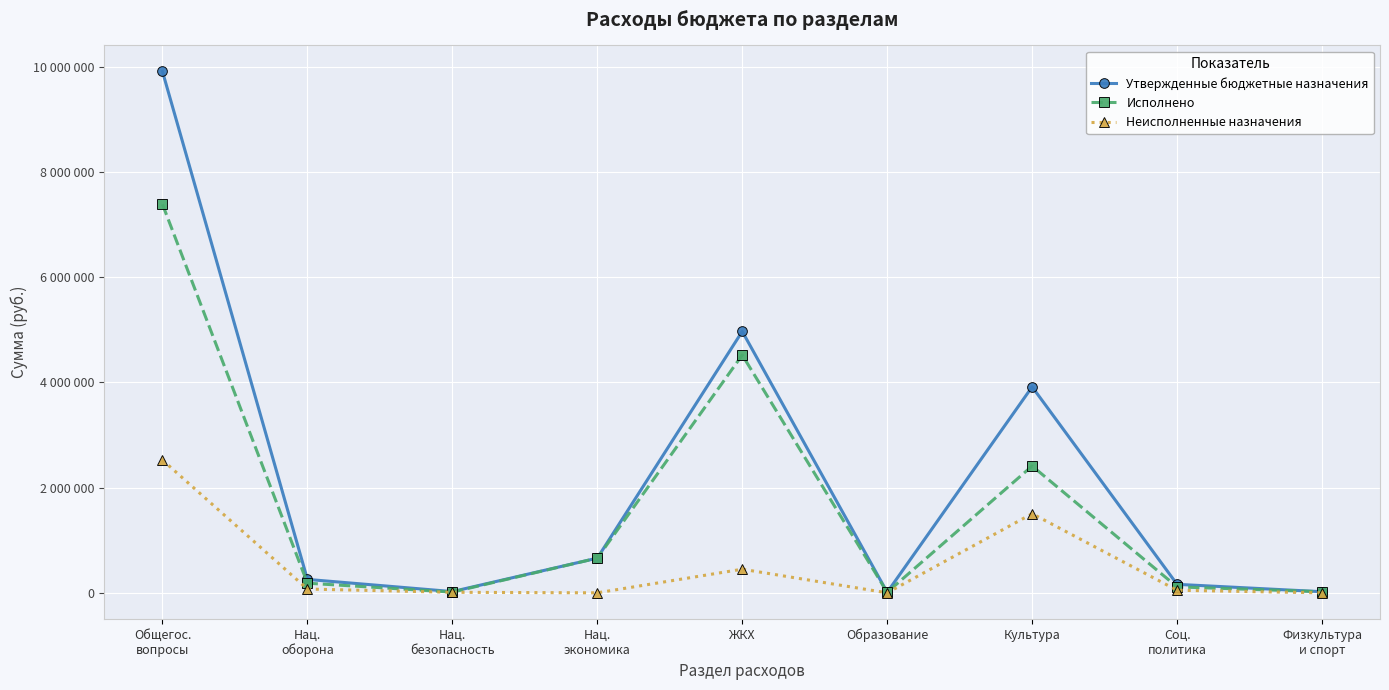

Reading left to right, extract all data points from this chart.

Утвержденные бюджетные назначения: Общегос.
вопросы=9913500.0	Нац.
оборона=255400.0	Нац.
безопасность=23800.0	Нац.
экономика=660000.0	ЖКХ=4971100.0	Образование=10000.0	Культура=3917100.0	Соц.
политика=161500.0	Физкультура
и спорт=21100.0
Исполнено: Общегос.
вопросы=7388190.4	Нац.
оборона=183370.0	Нац.
безопасность=13800.0	Нац.
экономика=659700.0	ЖКХ=4521853.1	Образование=10000.0	Культура=2411978.0	Соц.
политика=112803.6	Физкультура
и спорт=21100.0
Неисполненные назначения: Общегос.
вопросы=2525309.6	Нац.
оборона=72030.0	Нац.
безопасность=10000.0	Нац.
экономика=300.0	ЖКХ=449246.9	Образование=0.0	Культура=1505122.0	Соц.
политика=48696.4	Физкультура
и спорт=0.0